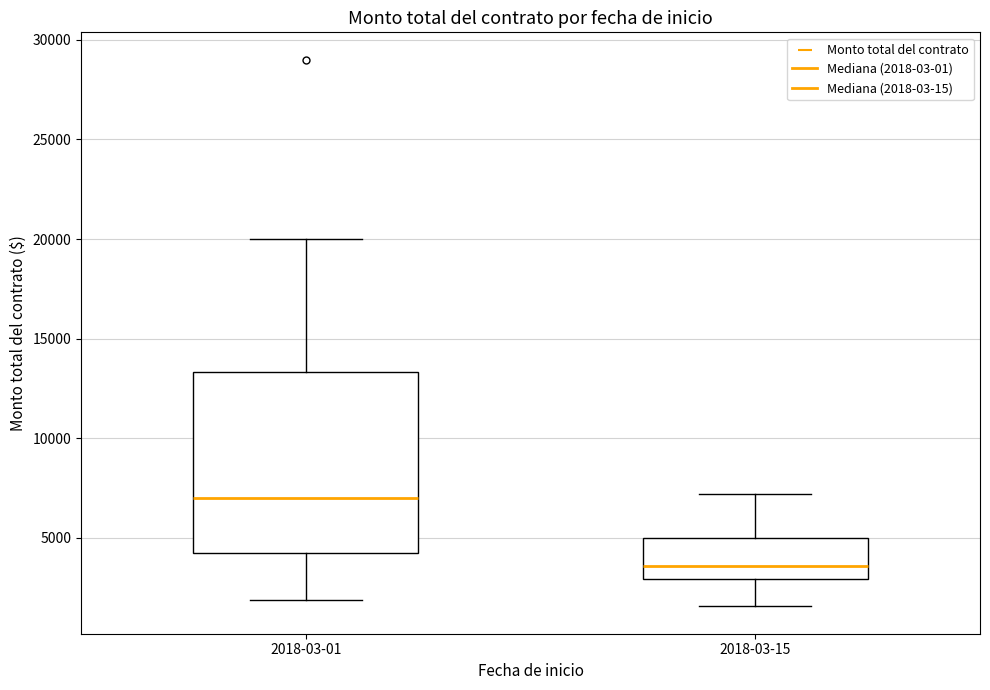

Comparing the boxes themselves (not the whiskers), which one is the tallest?

2018-03-01